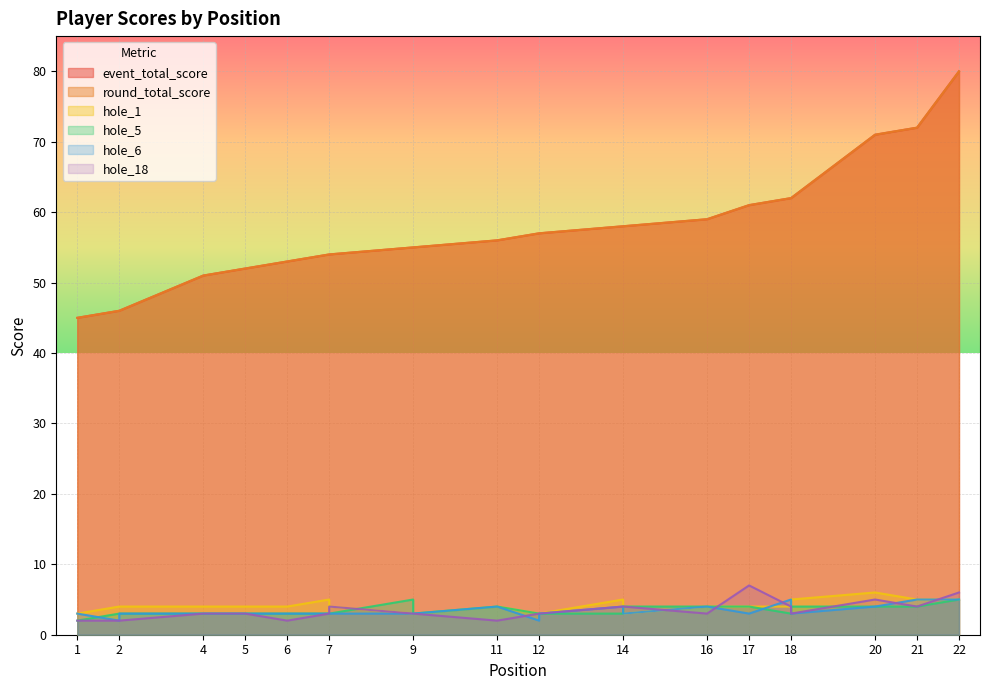

Reading left to right, list all the values displayed in this chart.

event_total_score: 45	46	46	51	52	53	54	54	55	55	56	57	57	58	58	59	61	62	62	71	72	80
round_total_score: 45	46	46	51	52	53	54	54	55	55	56	57	57	58	58	59	61	62	62	71	72	80
hole_1: 3	4	4	4	4	4	5	4	3	3	4	3	3	5	3	4	4	4	5	6	5	5
hole_5: 2	3	3	3	3	3	3	3	5	3	4	3	3	3	4	4	4	3	4	4	4	5
hole_6: 3	2	3	3	3	3	3	3	3	3	4	2	3	4	3	4	3	5	3	4	5	5
hole_18: 2	2	2	3	3	2	3	4	3	3	2	3	3	4	4	3	7	4	3	5	4	6